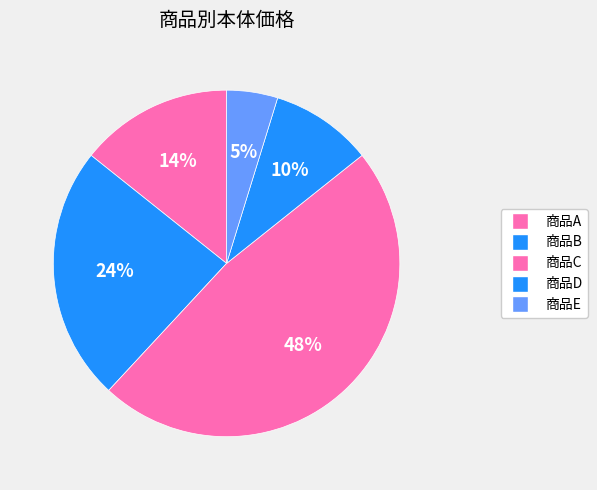

Combined, what portion of the pie is 商品D and 商品A?

23.8%